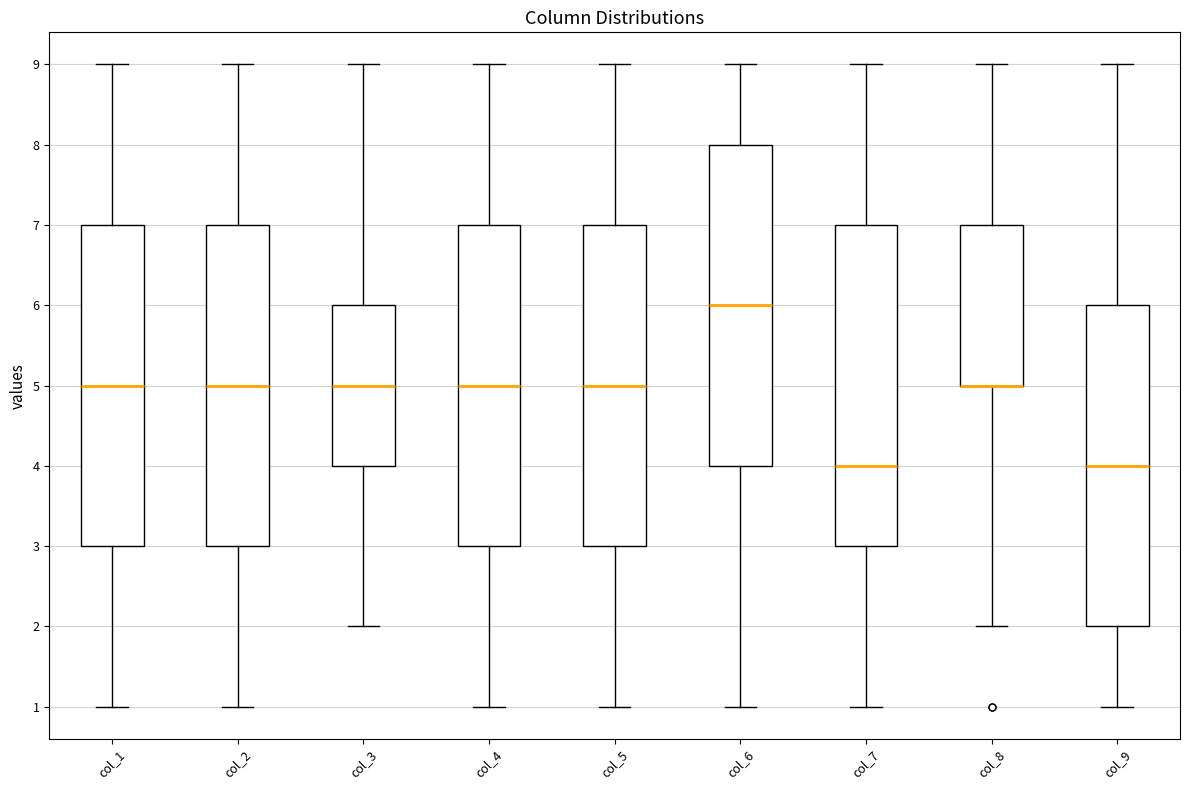

Reading left to right, transcribe this box plot: for each box, give where its median line is, the range the box spans, and where its two whiskers end, as read against the y-axis. The values are not printed on the chart, so give them approximately, as read against the axis.

col_1: median 5, box 3 to 7, whiskers 1 to 9
col_2: median 5, box 3 to 7, whiskers 1 to 9
col_3: median 5, box 4 to 6, whiskers 2 to 9
col_4: median 5, box 3 to 7, whiskers 1 to 9
col_5: median 5, box 3 to 7, whiskers 1 to 9
col_6: median 6, box 4 to 8, whiskers 1 to 9
col_7: median 4, box 3 to 7, whiskers 1 to 9
col_8: median 5 (drawn on the box's lower edge), box 5 to 7, whiskers 2 to 9
col_9: median 4, box 2 to 6, whiskers 1 to 9